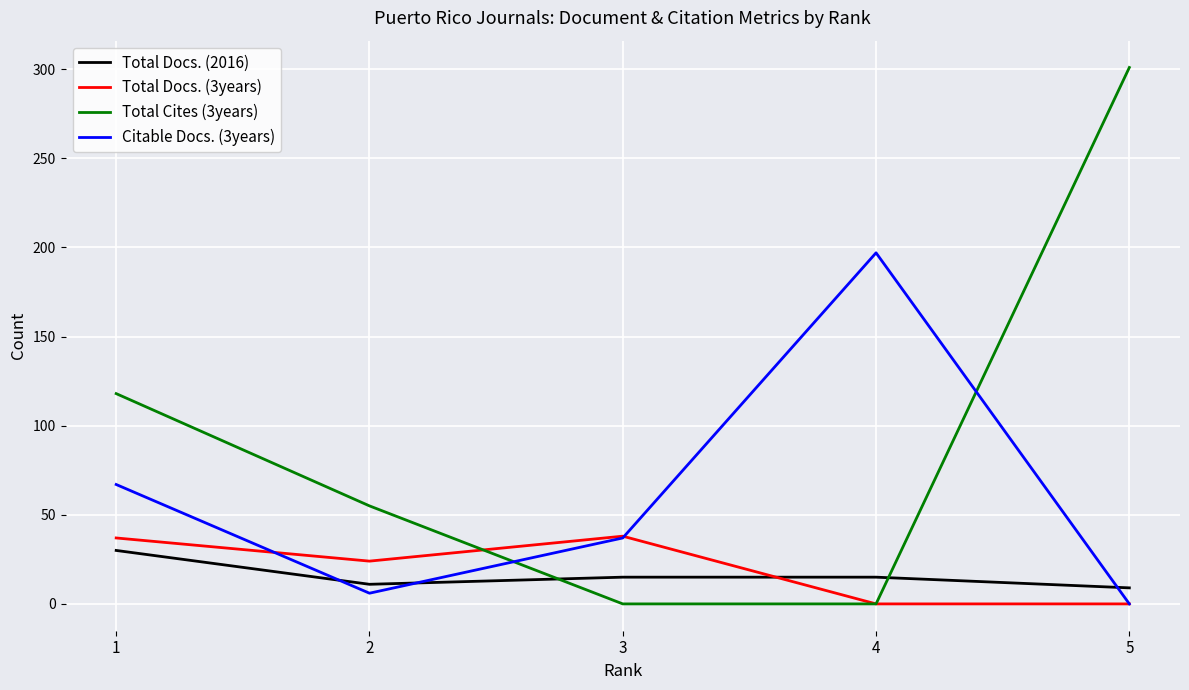

The value of Total Cites (3years) at 4 is 109. True or false?

False